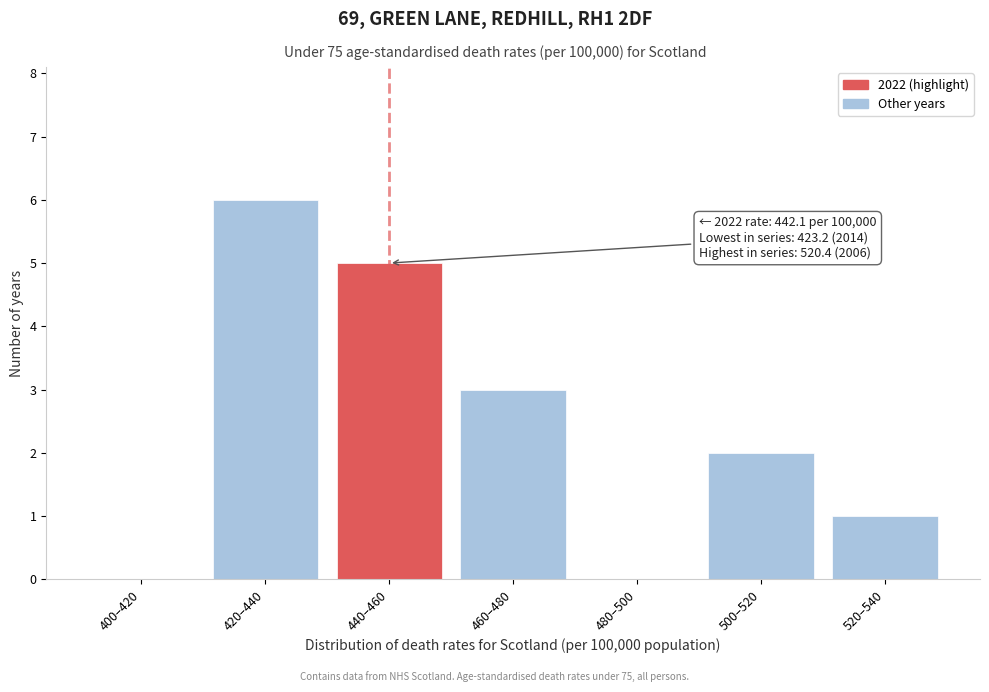

Reading left to right, transcribe all the data shown in this chart.

400–420=0	420–440=6	440–460=5	460–480=3	480–500=0	500–520=2	520–540=1